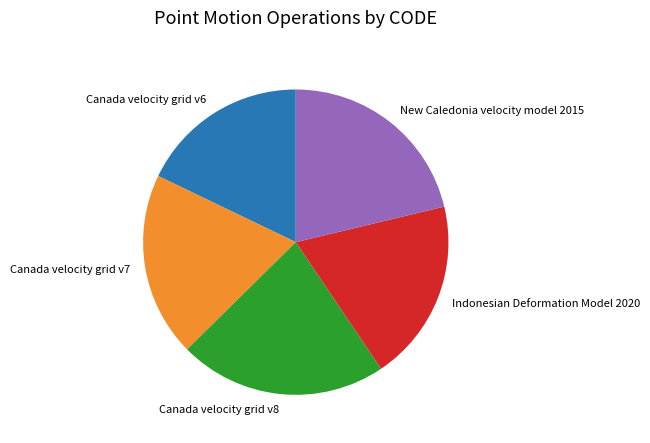

Is it true that Canada velocity grid v6 is 33% of the pie?

False